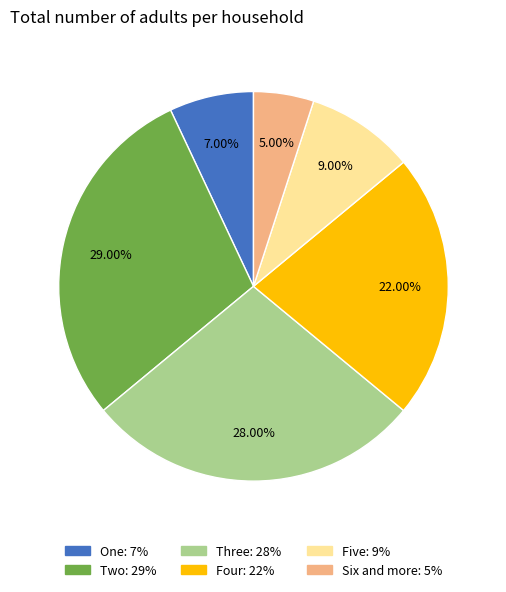

Count the number of slices in the pie.

6